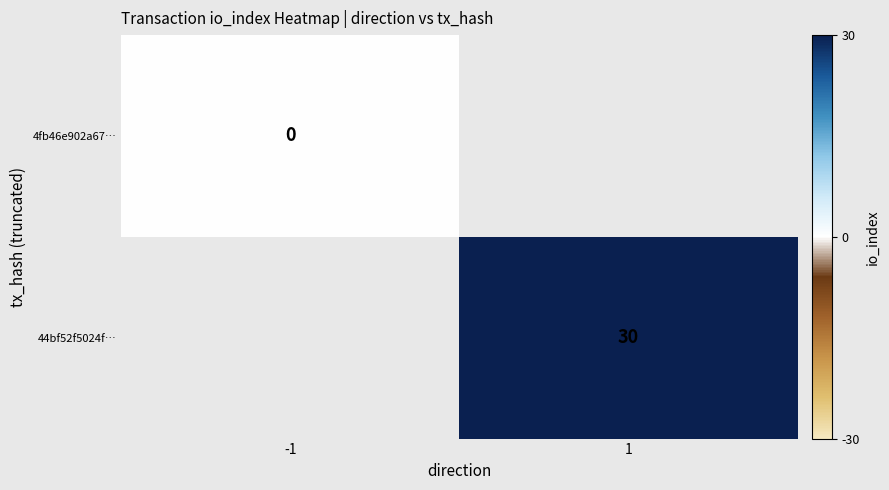

True or false: 44bf52f5024f… has a value of 12 at 1.

False